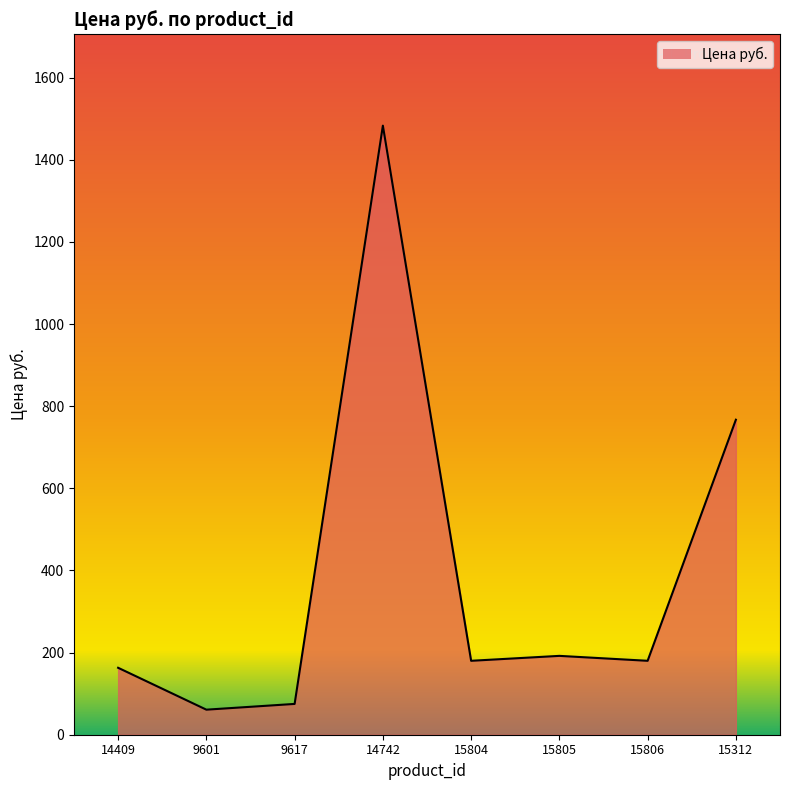

What is the average value?

388